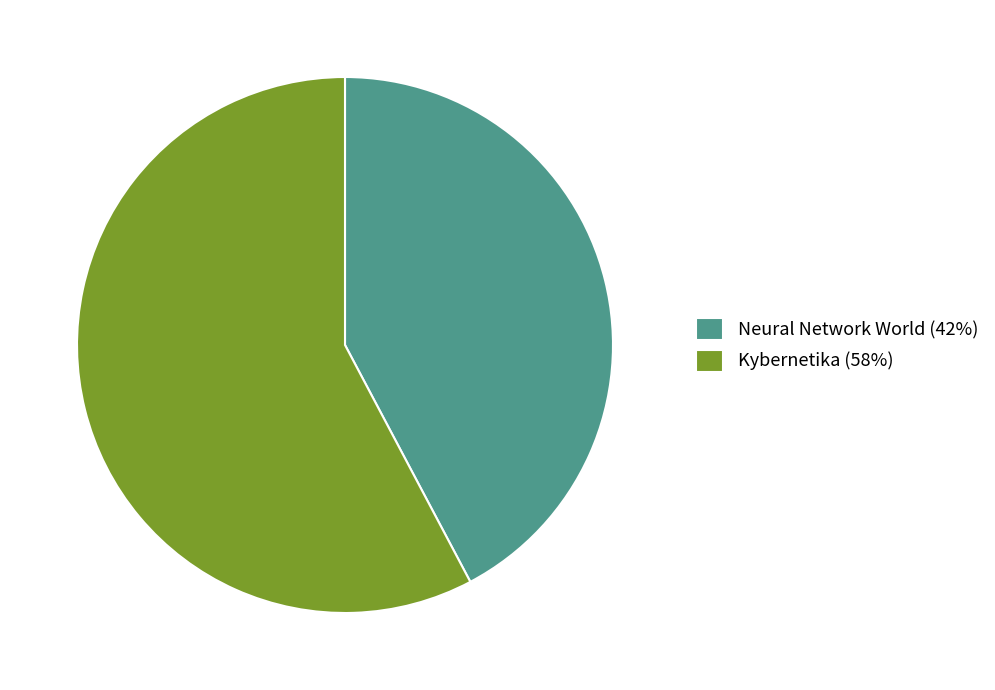

Do Neural Network World and Kybernetika together represent more than half of the pie?

Yes